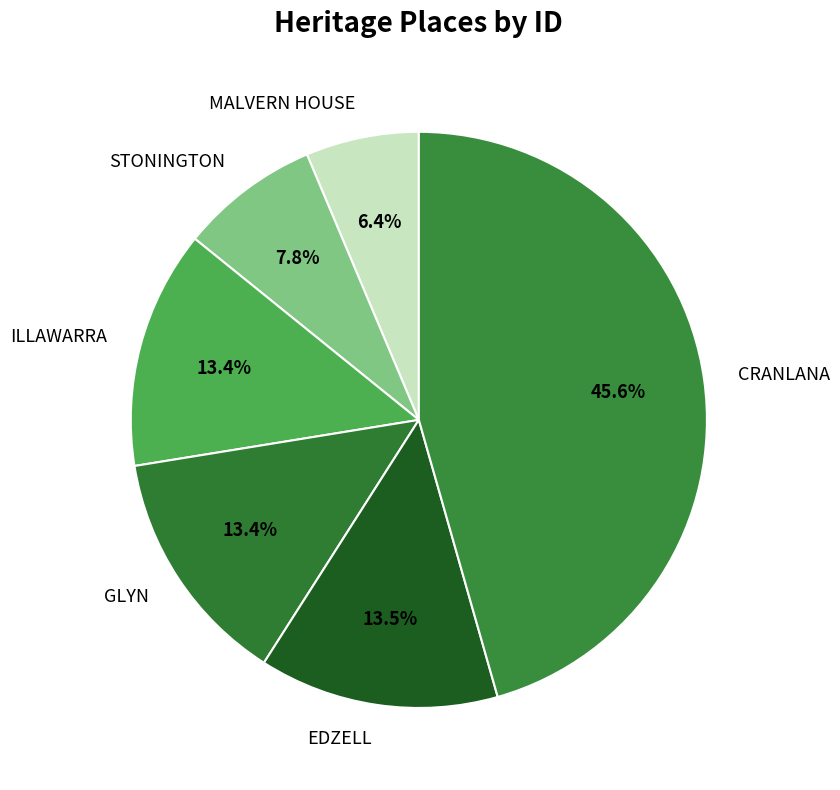

The GLYN slice represents 27% of the pie. True or false?

False